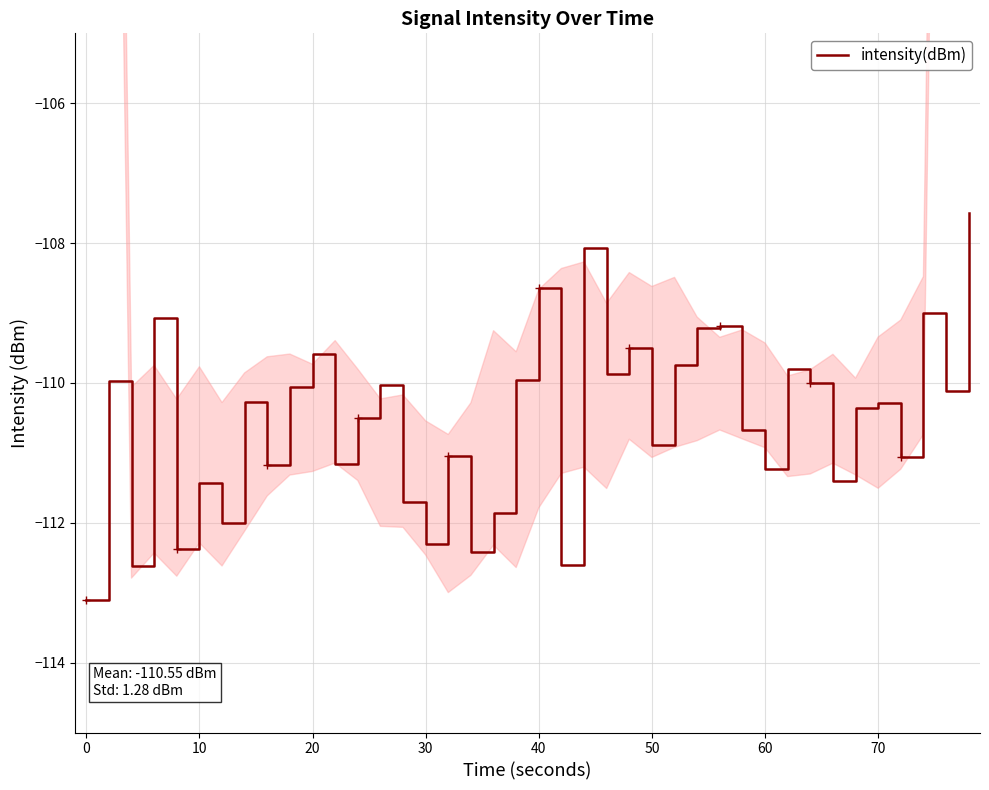

How many lines are shown in the chart?

1